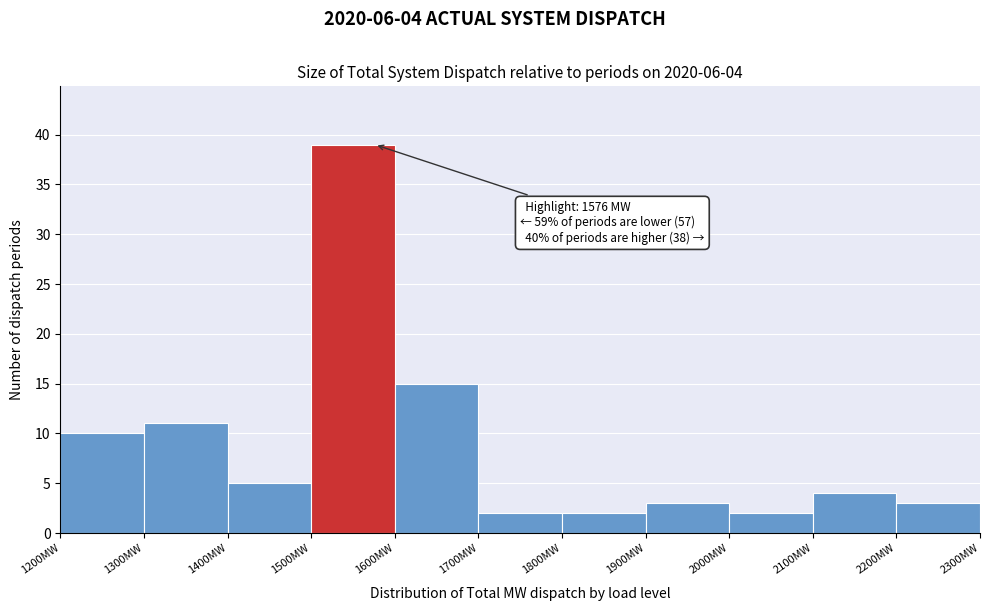

Over which range of the x-axis is the bar tallest?

1500 to 1600